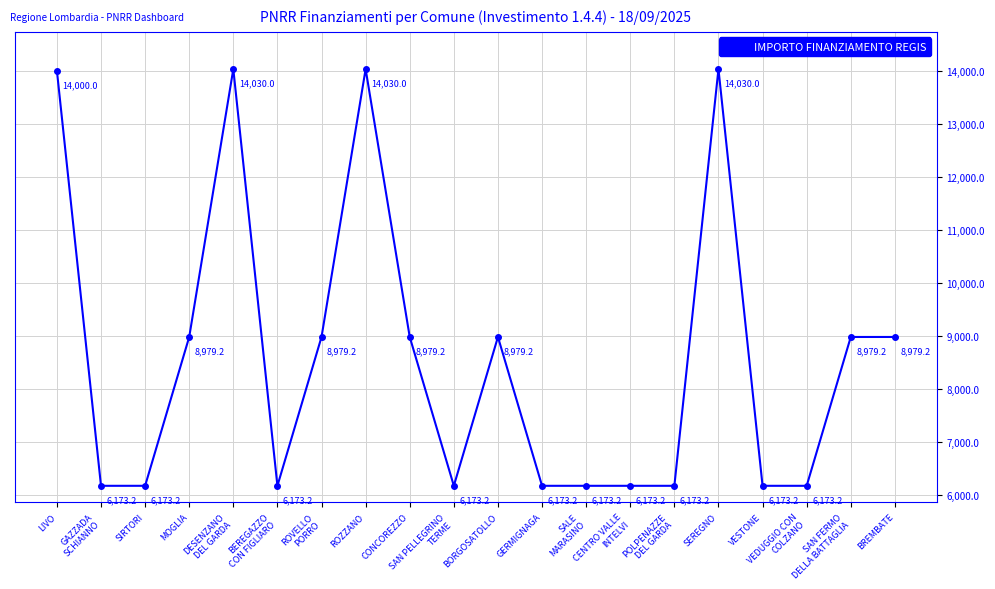

Does the chart display data point markers on the line(s)?

Yes